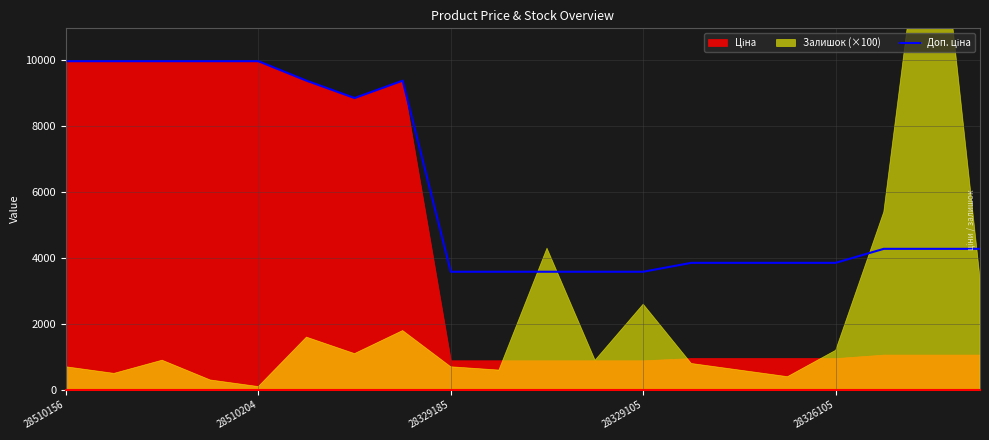

How many data points are less than 4279?

9